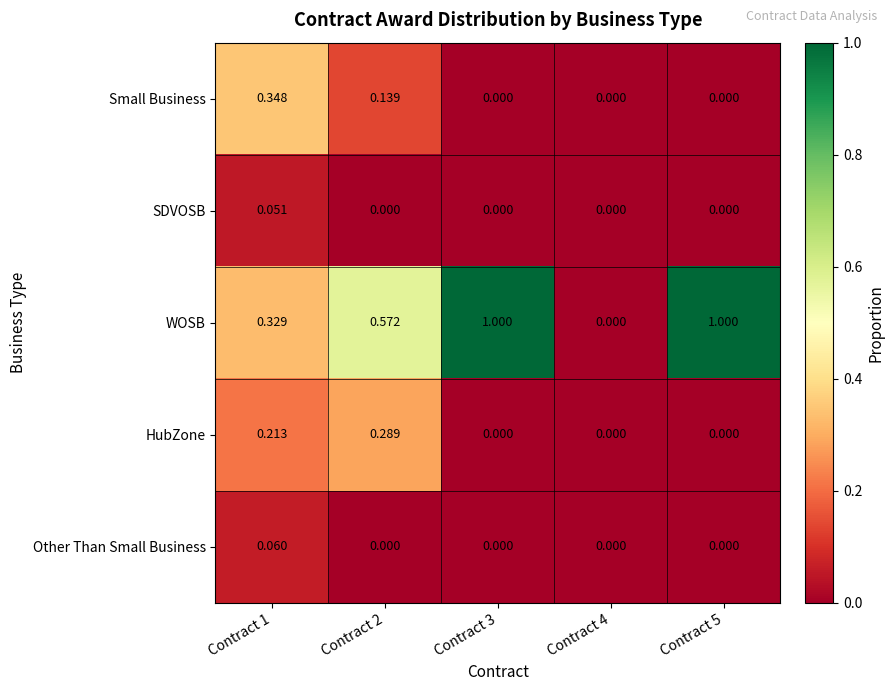

Is the value of SDVOSB at Contract 1 greater than the value of WOSB at Contract 5?

No